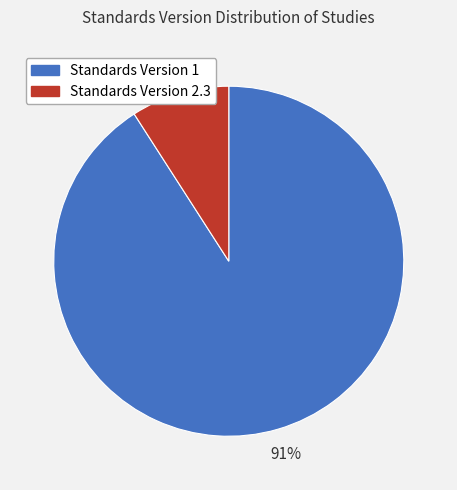

True or false: Standards Version 1 accounts for 98% of the total.

False